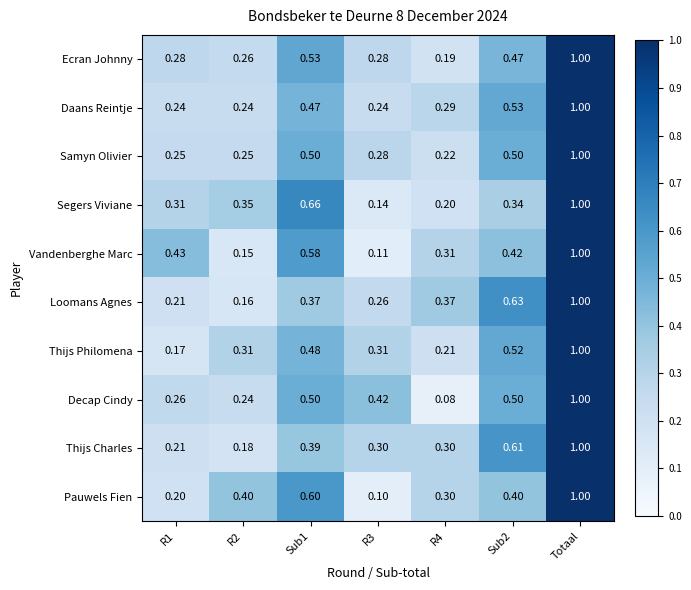

What is the spread (max minus min) of values at R3?

0.3